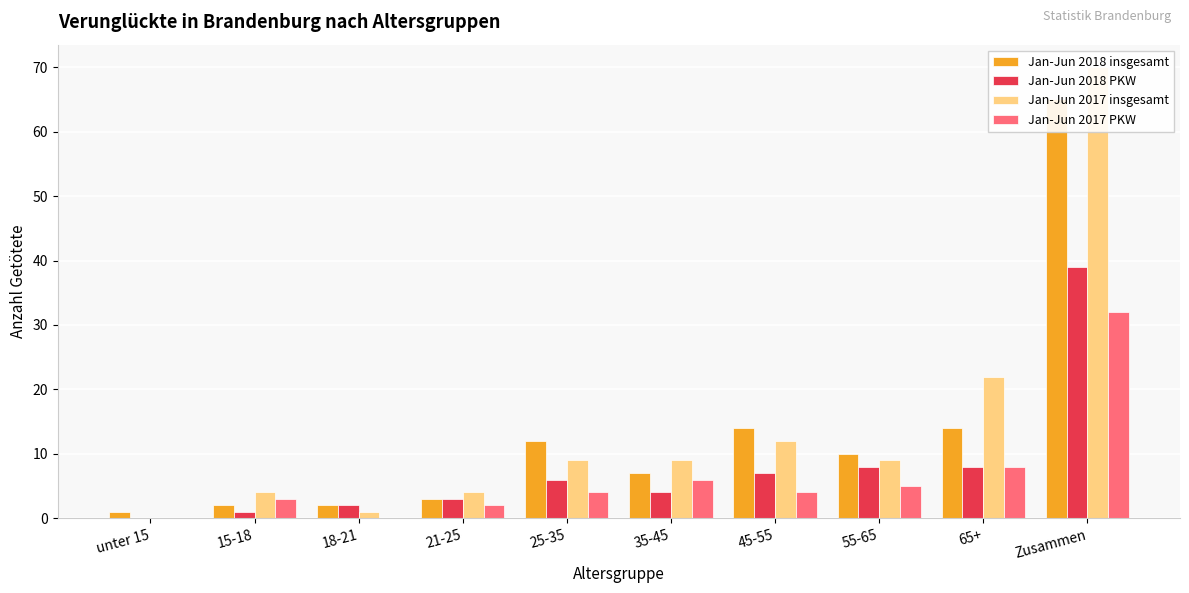

What is the label of the 6th bar from the left?

35-45